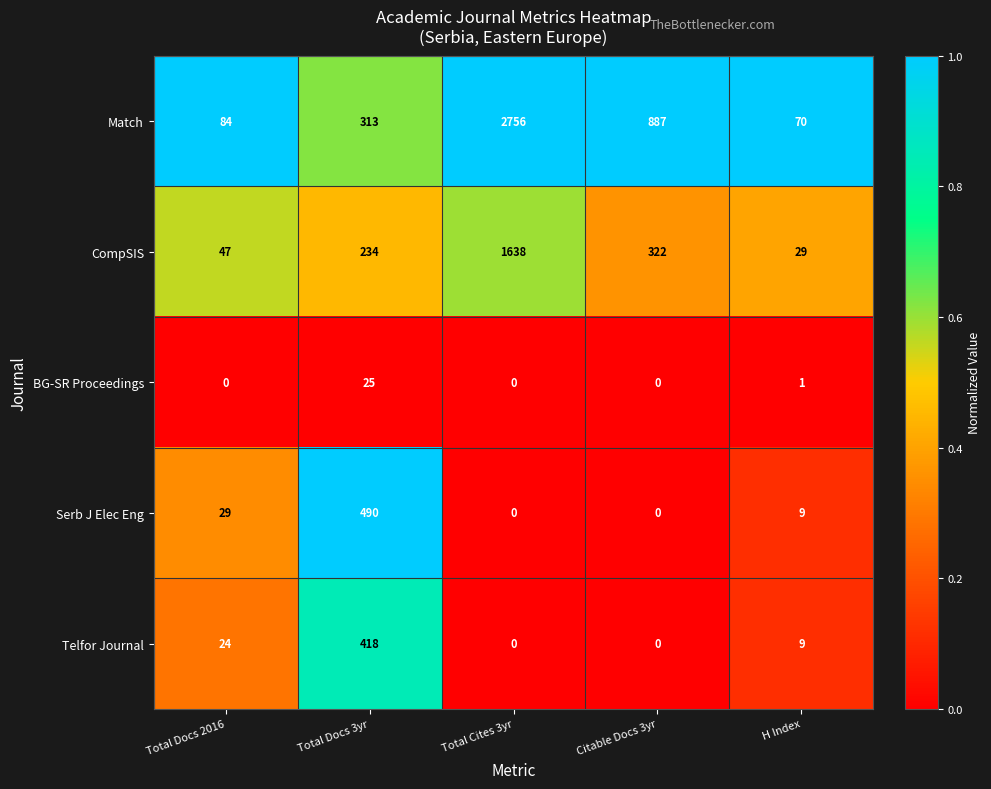

Is it true that Serb J Elec Eng equals 0 at Total Cites 3yr?

True